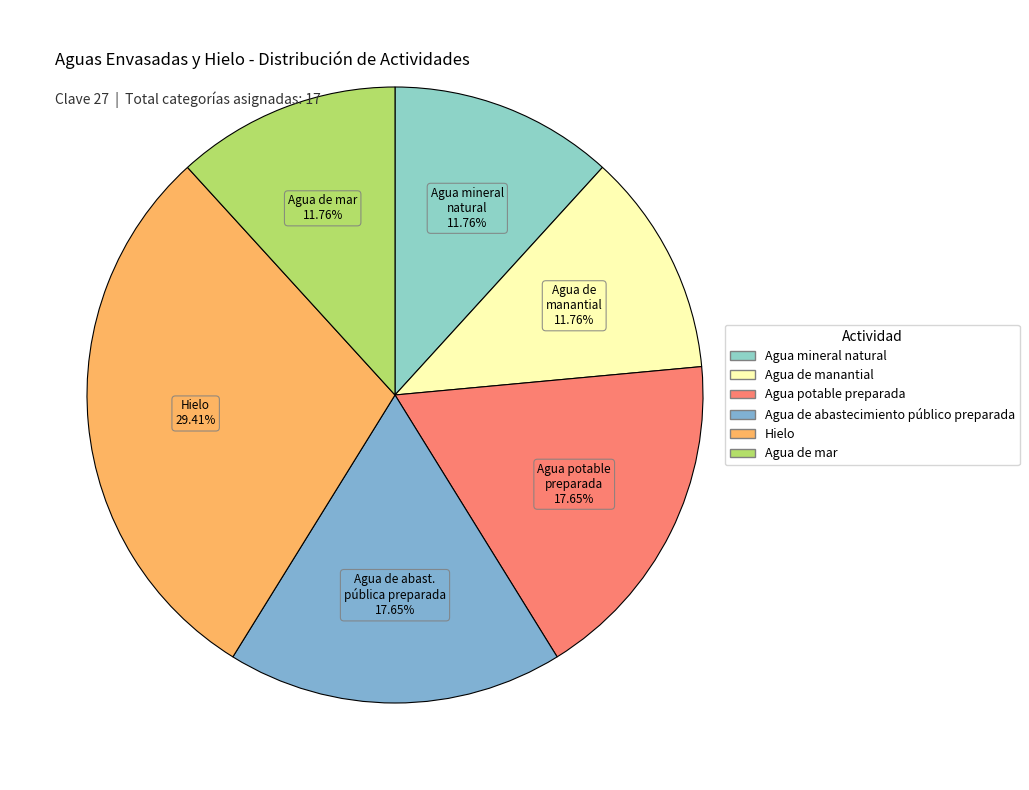

Between Agua de manantial and Hielo, which is larger?

Hielo